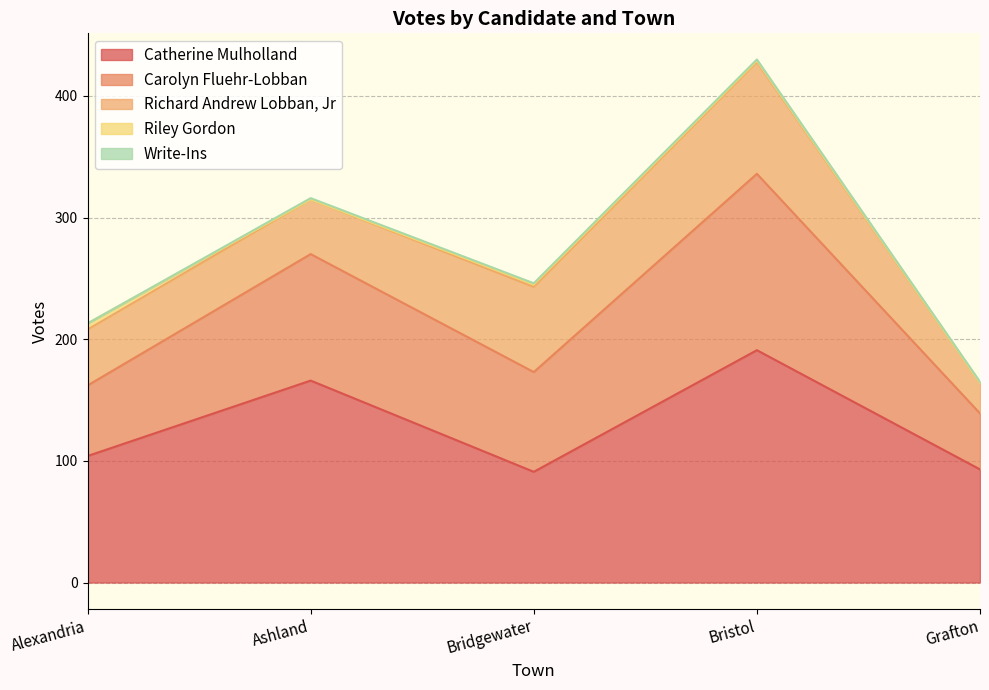

At which category is the sum across all series the highest?

Bristol